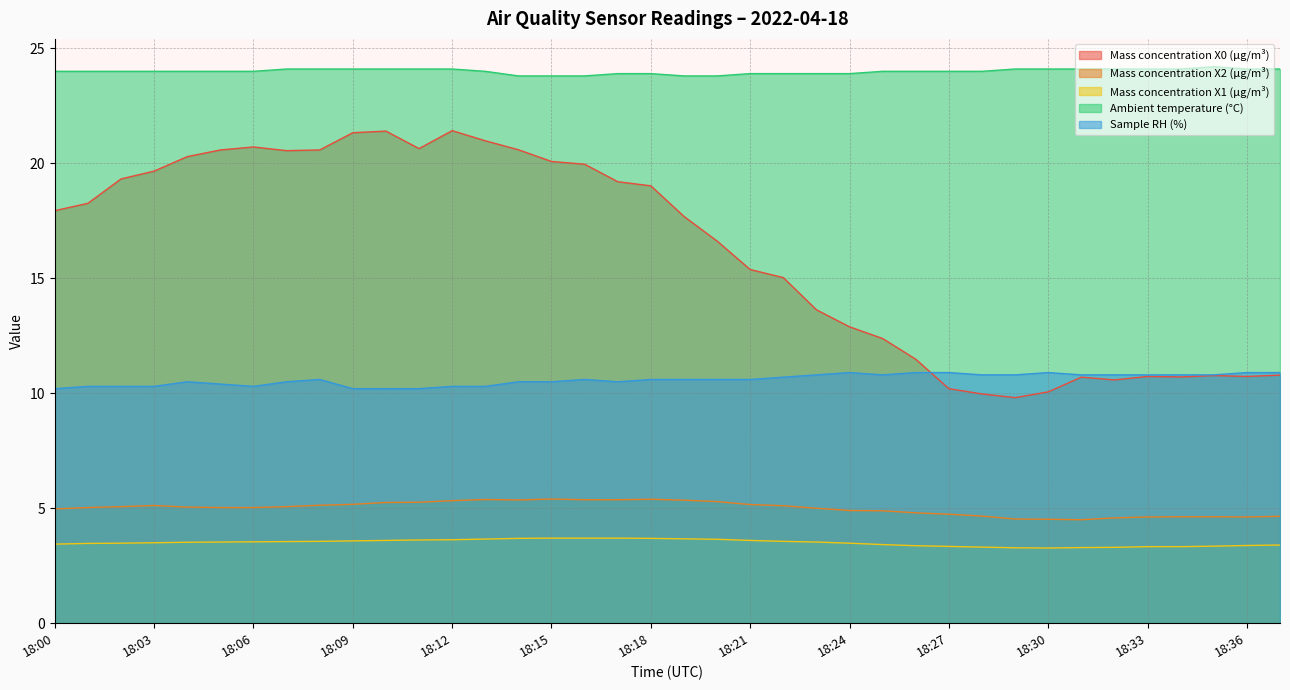

True or false: Sample RH (%) and Mass concentration X1 (μg/m³) cross at least once.

False